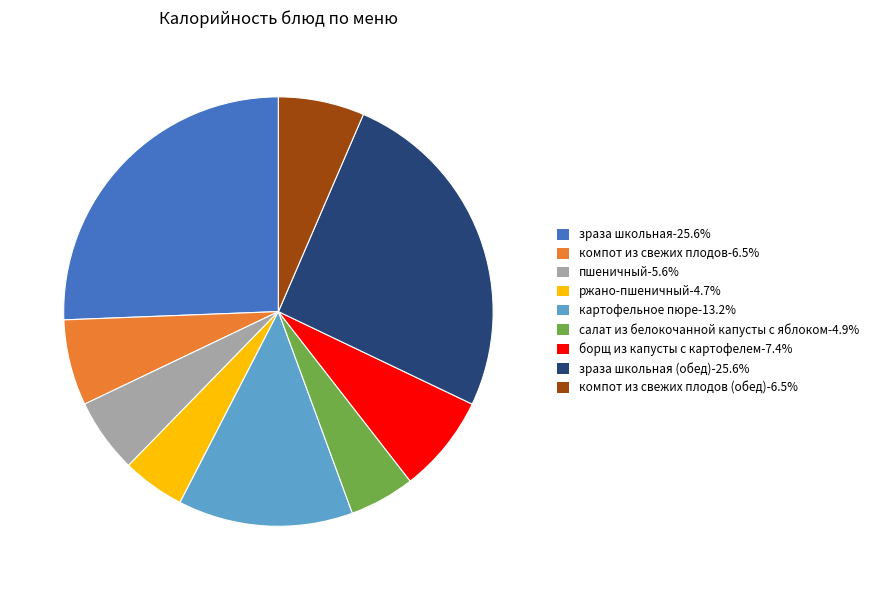

Does any single category account for the majority?

No